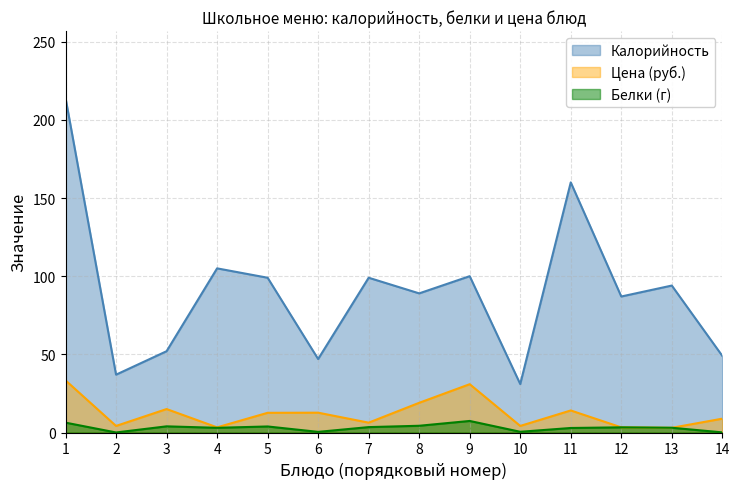

What is the maximum value shown in the chart?

214.0